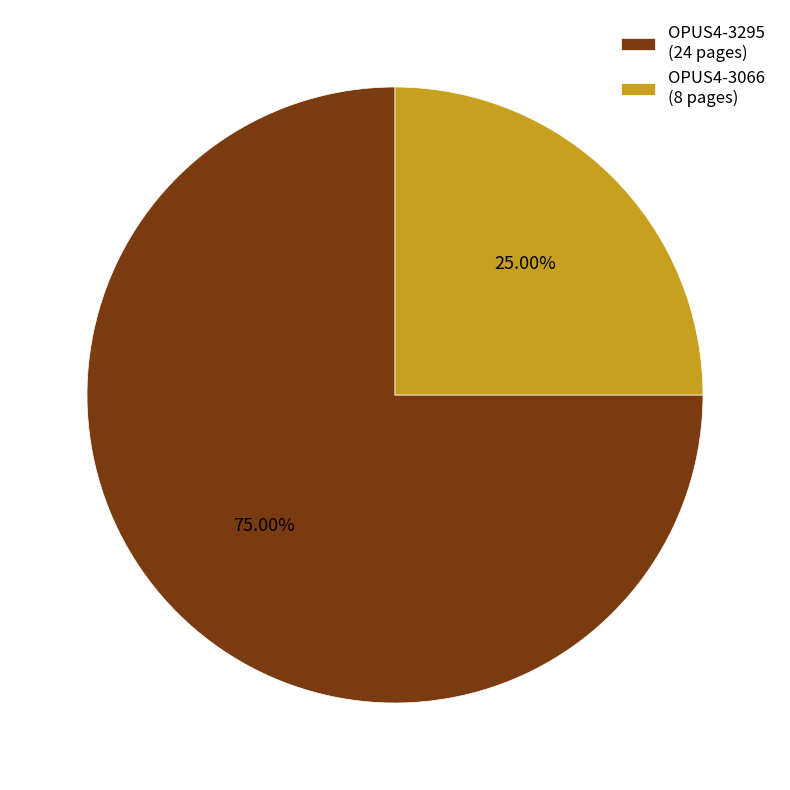

Count the number of slices in the pie.

2